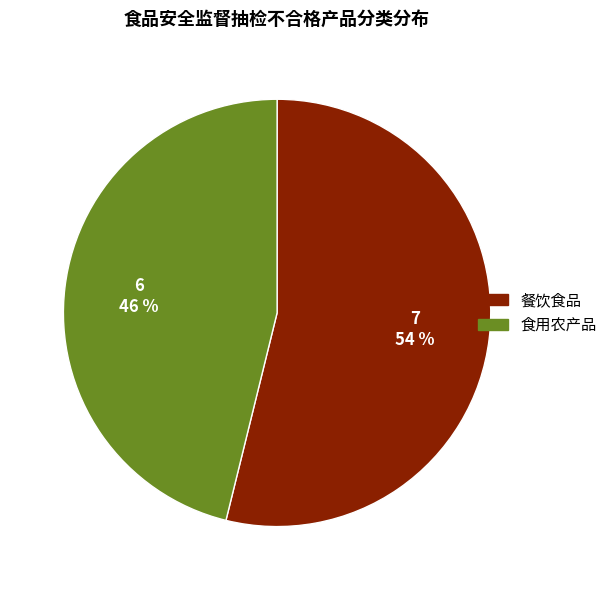

Approximately how many times larger is the value at 餐饮食品 compared to 食用农产品?

1.2